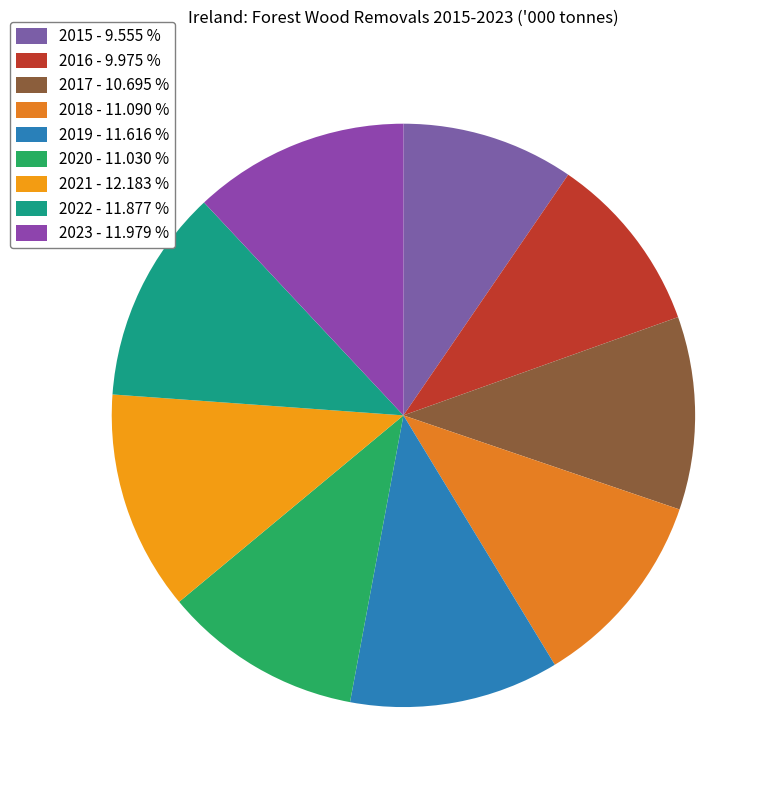

Which has a higher value, 2022 or 2023?

2023